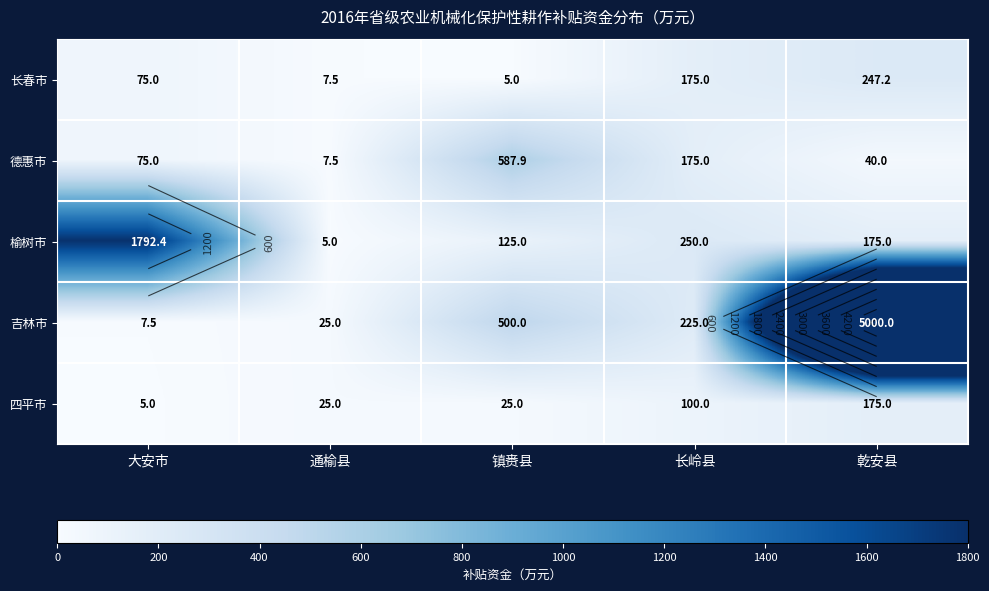

At which label does 四平市 reach its peak?

乾安县